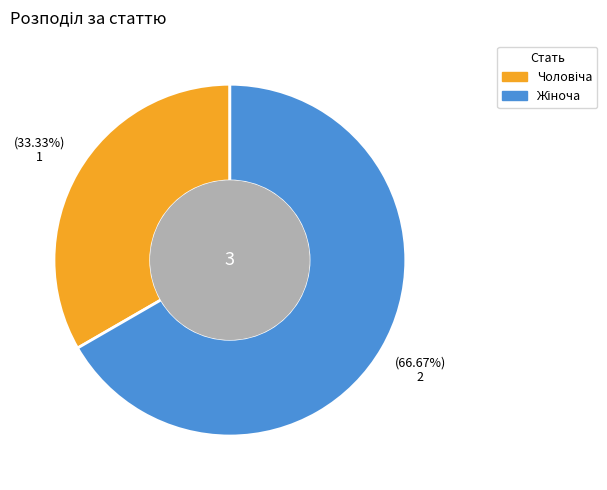

Is there a majority slice in this chart?

Yes